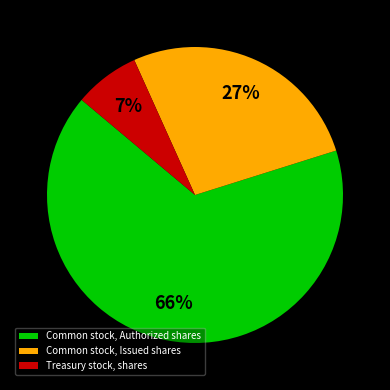

To the nearest percent, what is the difference between the Common stock, Issued shares and Treasury stock, shares slice percentages?

20%